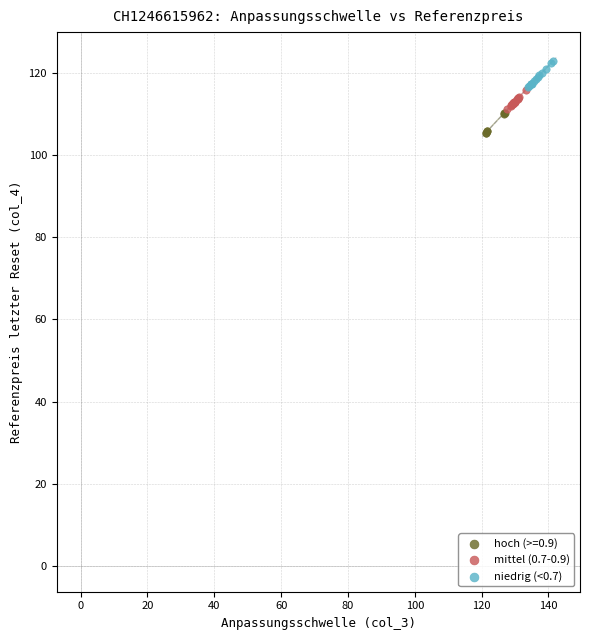

Which series has the widest spread of Y values?

niedrig (<0.7)